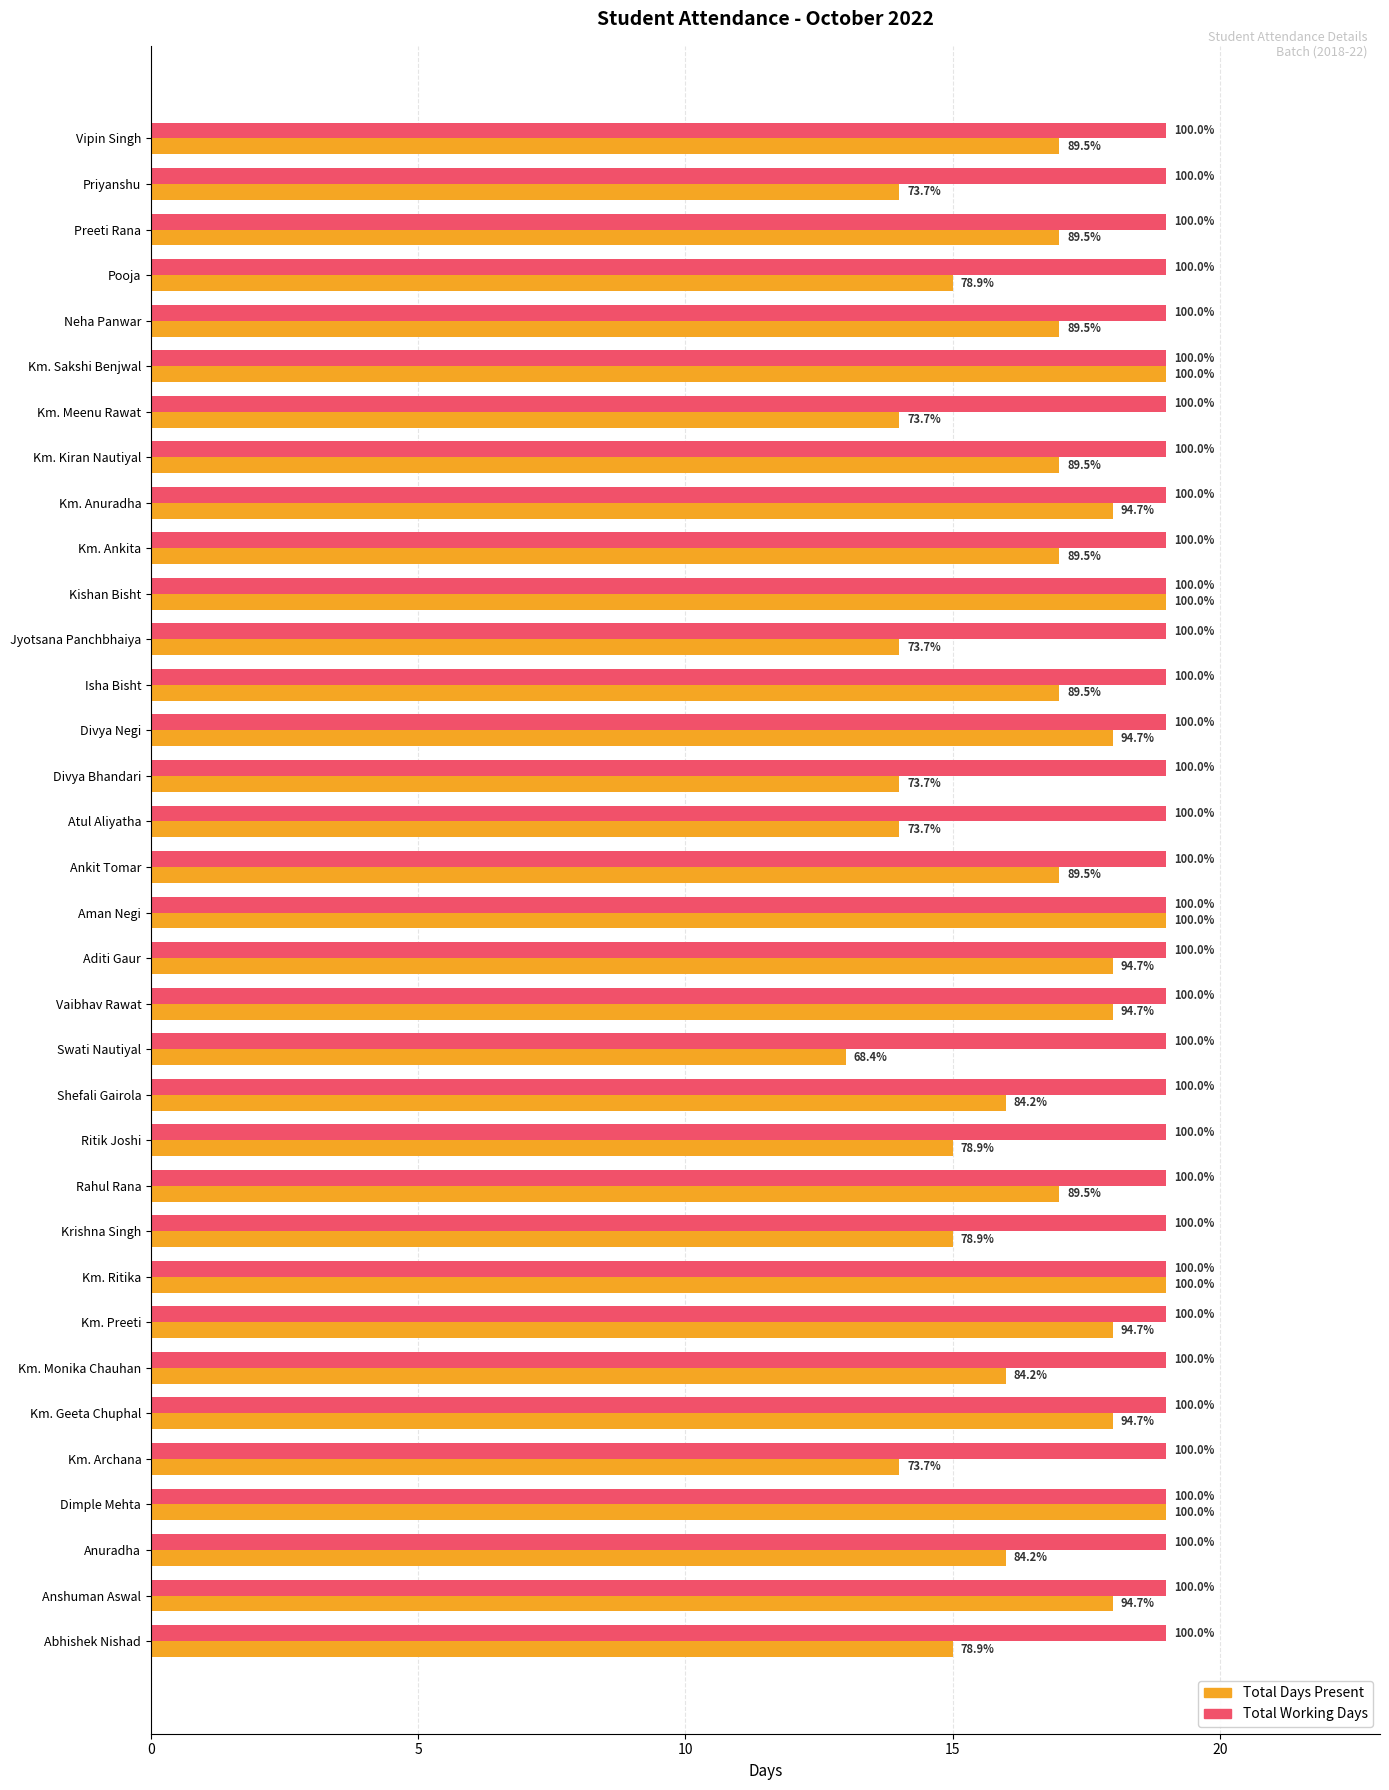

What are all the series names shown in the legend?

Total Days Present, Total Working Days